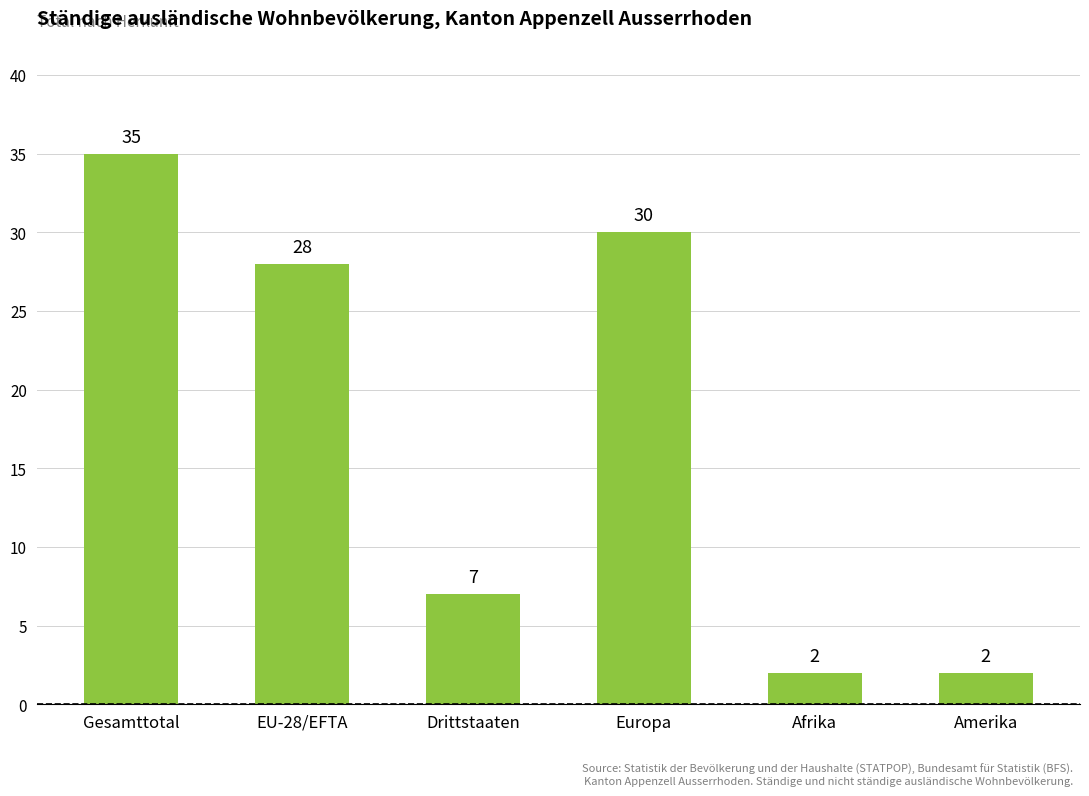

Count the number of data series in this chart.

1